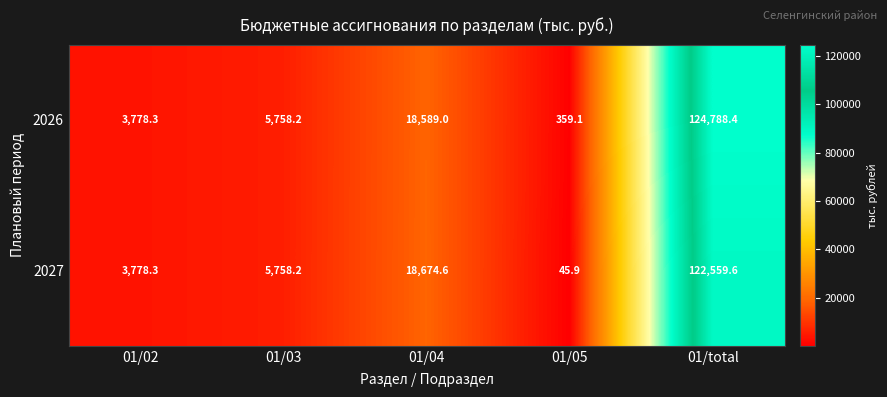

What is the average value of the 2027 series?

30163.3